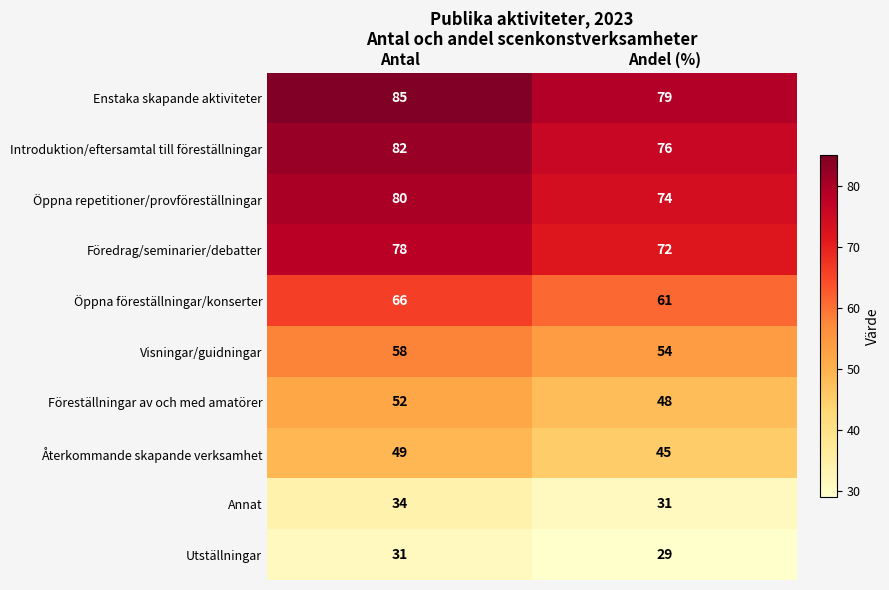

Reading left to right, transcribe all the data shown in this chart.

Enstaka skapande aktiviteter: 85	79
Introduktion/eftersamtal till föreställningar: 82	76
Öppna repetitioner/provföreställningar: 80	74
Föredrag/seminarier/debatter: 78	72
Öppna föreställningar/konserter: 66	61
Visningar/guidningar: 58	54
Föreställningar av och med amatörer: 52	48
Återkommande skapande verksamhet: 49	45
Annat: 34	31
Utställningar: 31	29